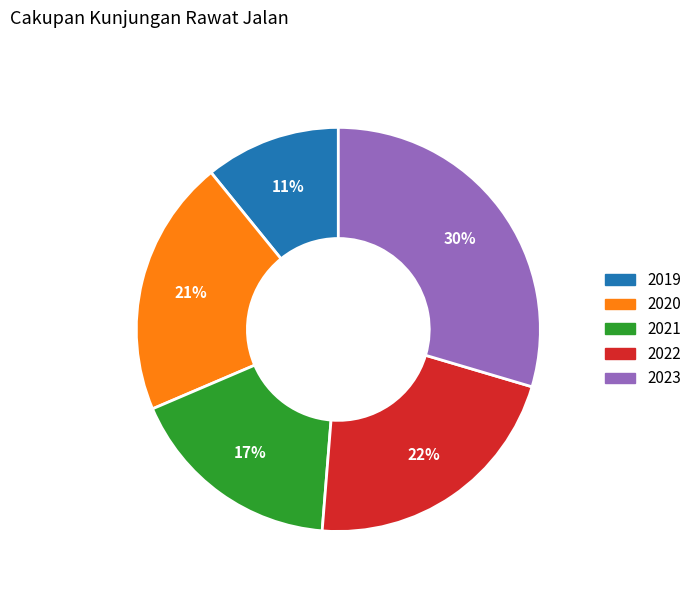

How many slices are in this pie chart?

5